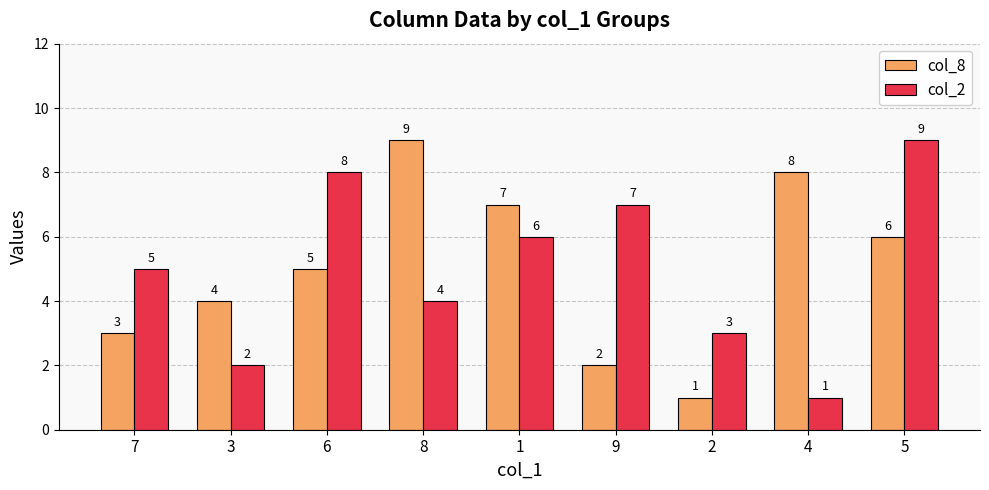

Between 7 and 6, which series saw the biggest shift?

col_2